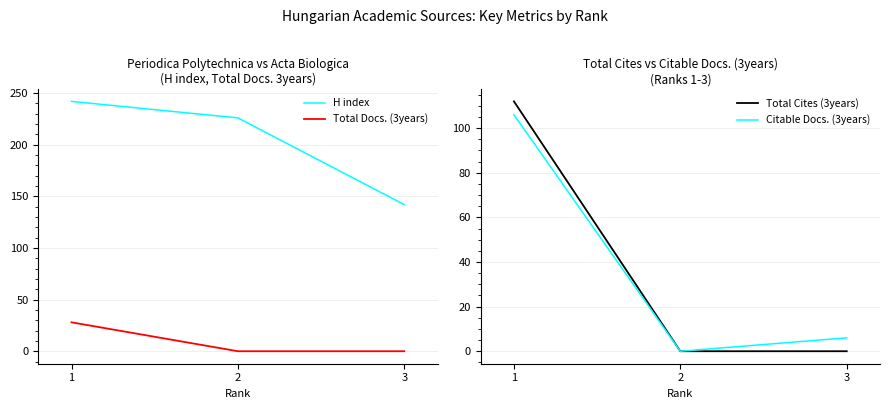

What is the sum of all H index values?

610